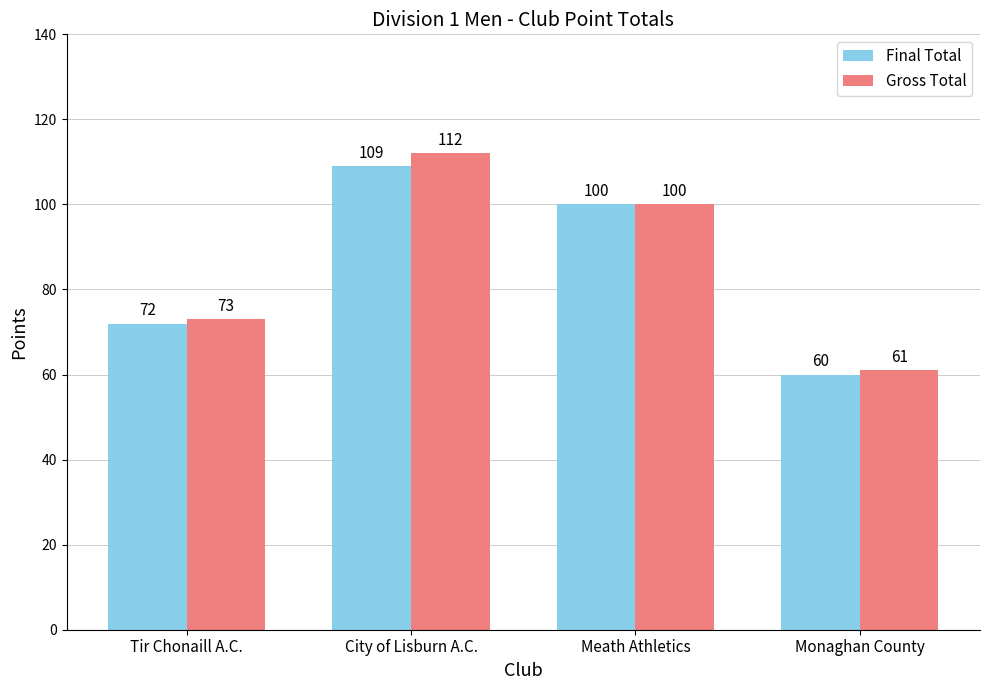

Reading left to right, what are all the values shown in this chart?

Final Total: 72	109	100	60
Gross Total: 73	112	100	61